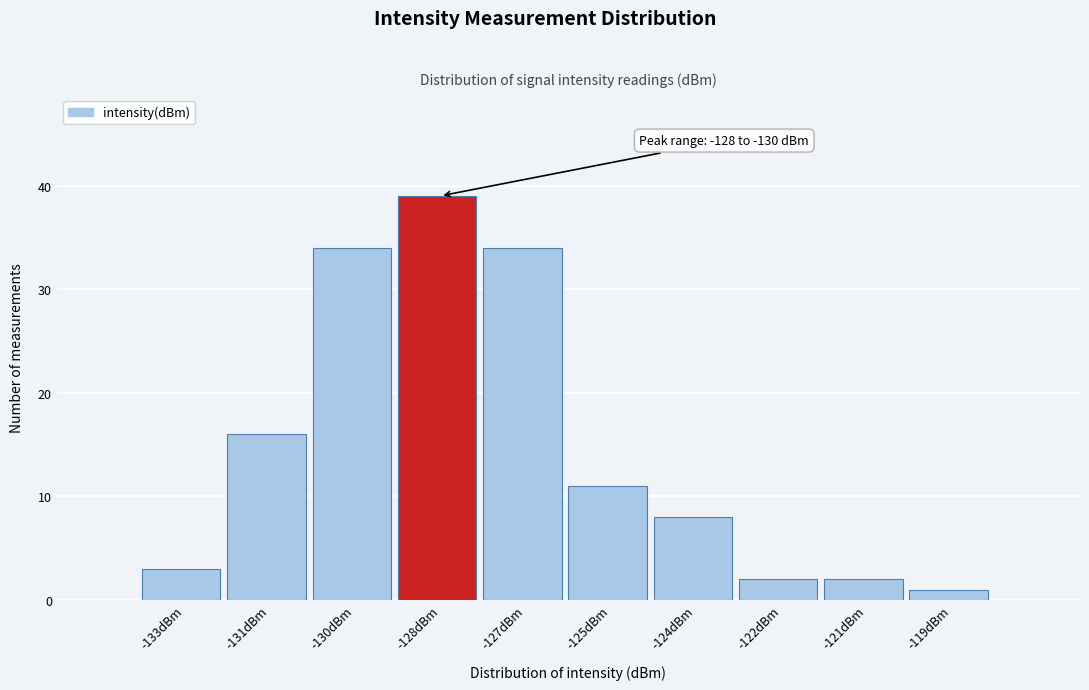

Reading right to left, list all the values displayed in this chart.

-119dBm=1	-121dBm=2	-122dBm=2	-124dBm=8	-125dBm=11	-127dBm=34	-128dBm=39	-130dBm=34	-131dBm=16	-133dBm=3